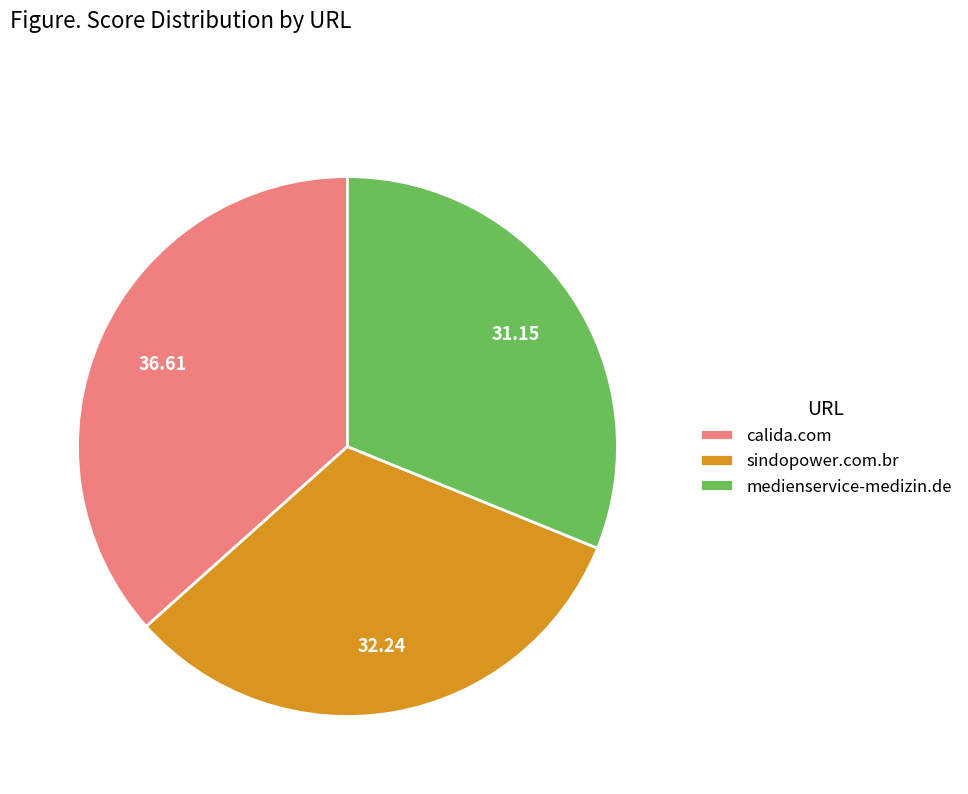

Rank the categories by value from highest to lowest.

calida.com, sindopower.com.br, medienservice-medizin.de